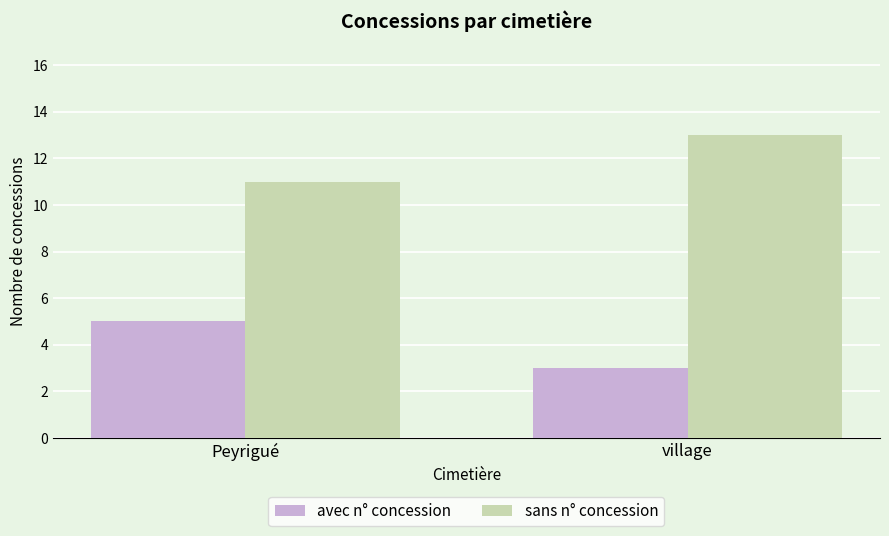

Reading right to left, what are all the values shown in this chart?

avec n° concession: 3	5
sans n° concession: 13	11